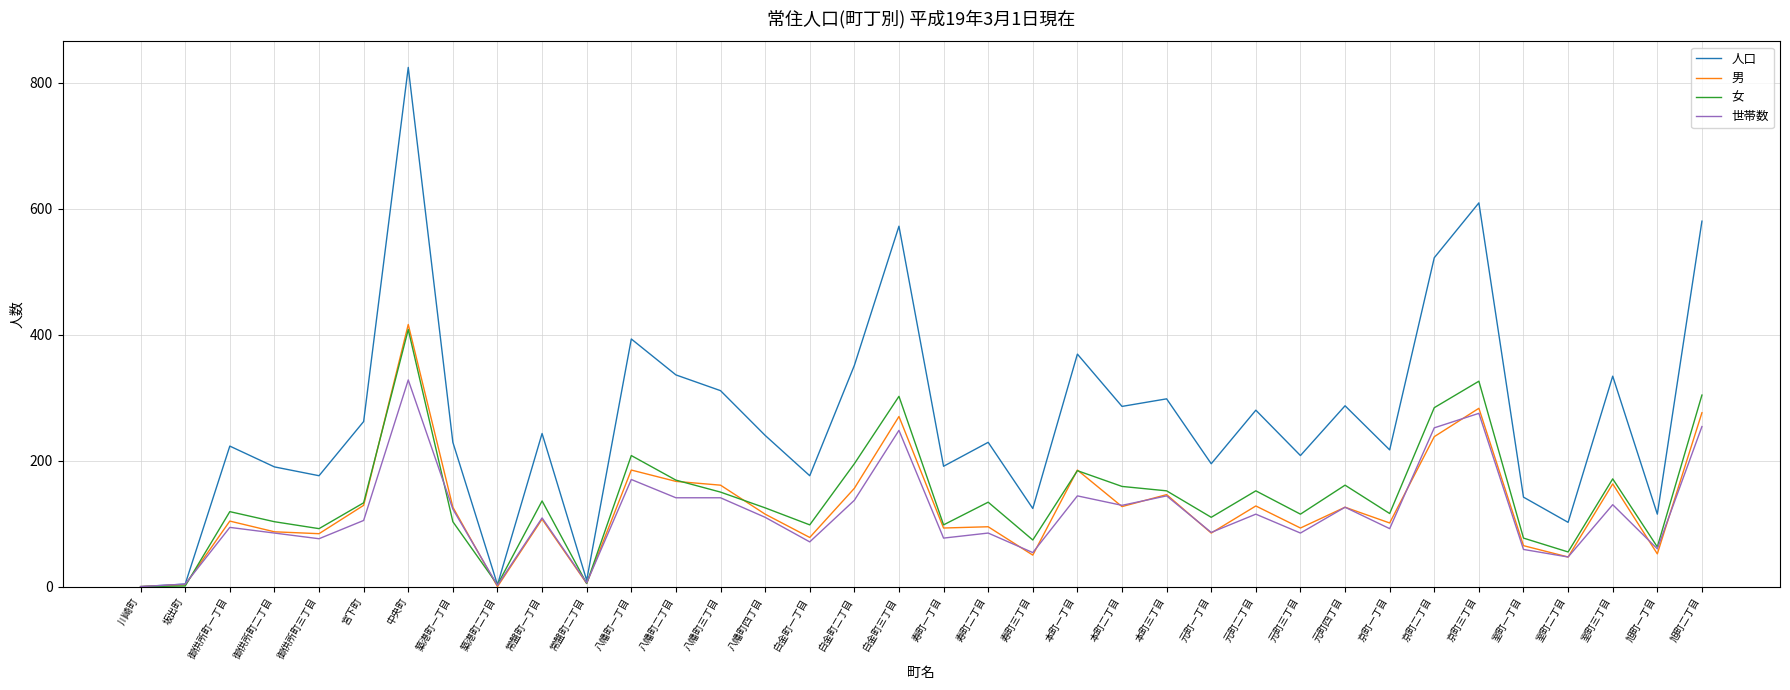

Where is 人口 nearest to the value 412?

八幡町一丁目